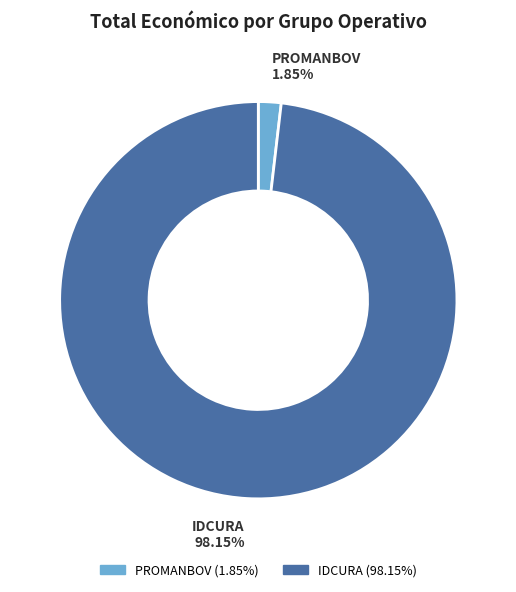

How many slices are in this pie chart?

2